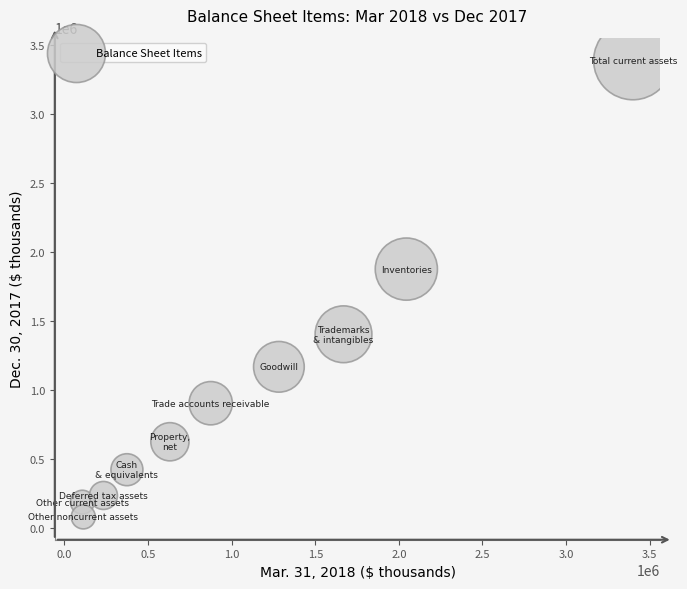

What Y value in the scatter plot is closest to 1732994?

1874990